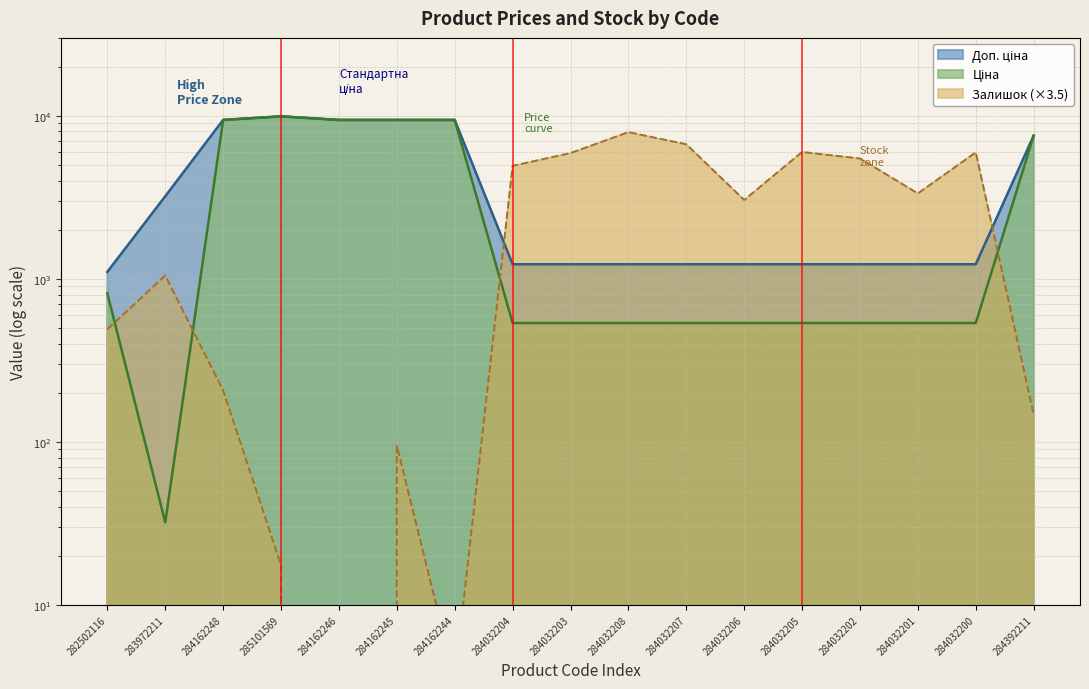

Count the number of categories in the chart.

17